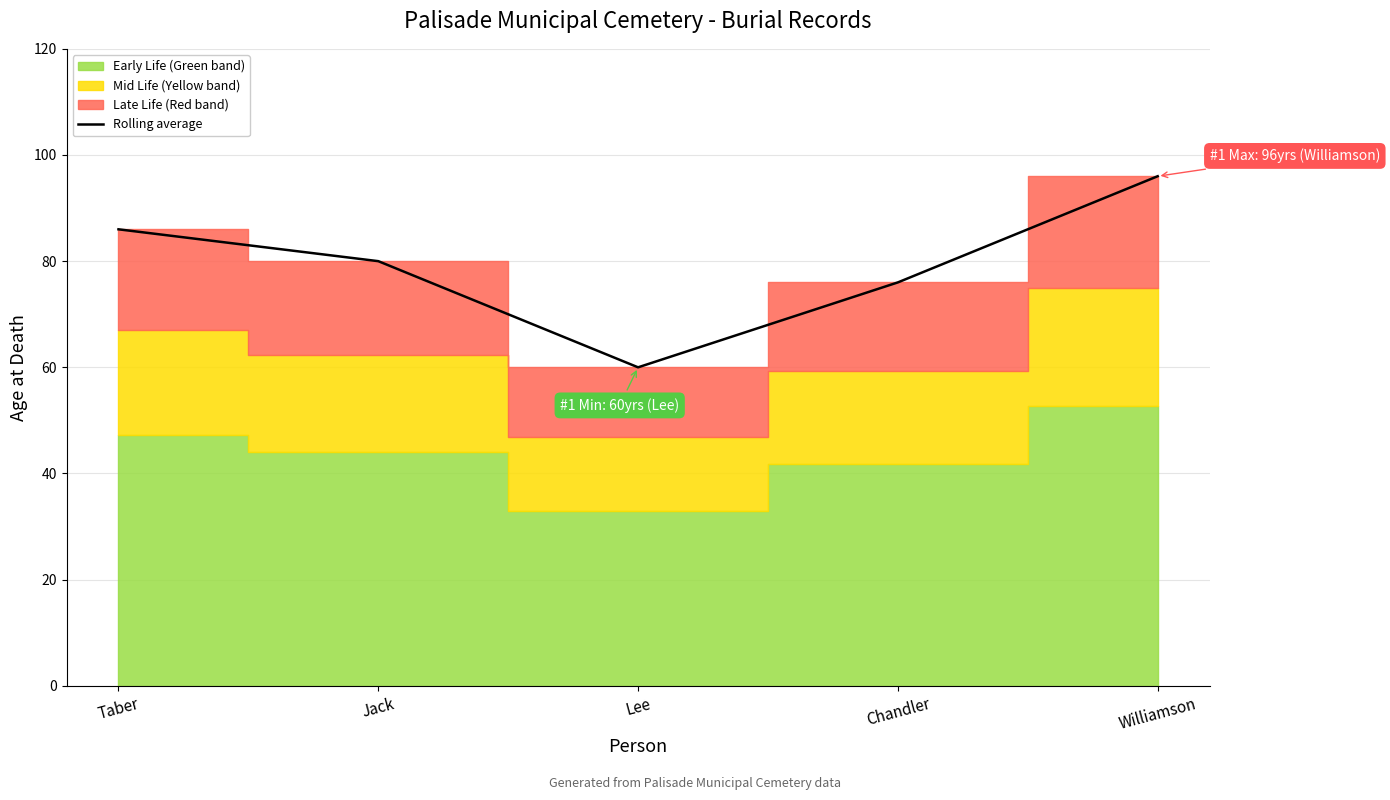

What is the difference between the maximum and minimum values?

36